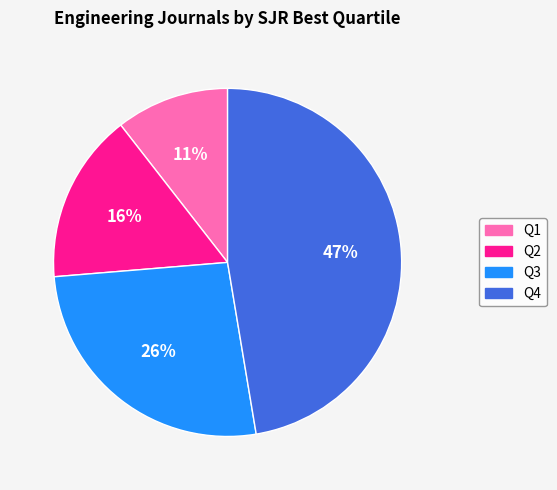

Is the sum of Q4 and Q2 greater than half?

Yes